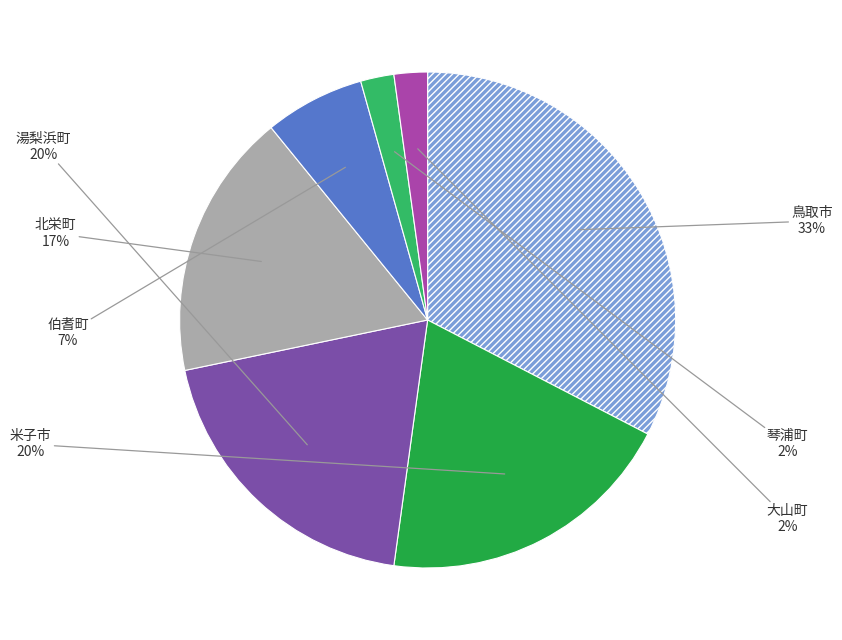

Which has a higher value, 大山町 or 湯梨浜町?

湯梨浜町